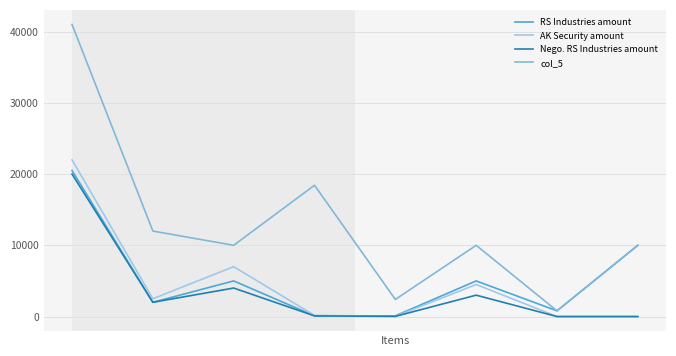

What is the value of the col_5 point at the 5th from the left?

2400